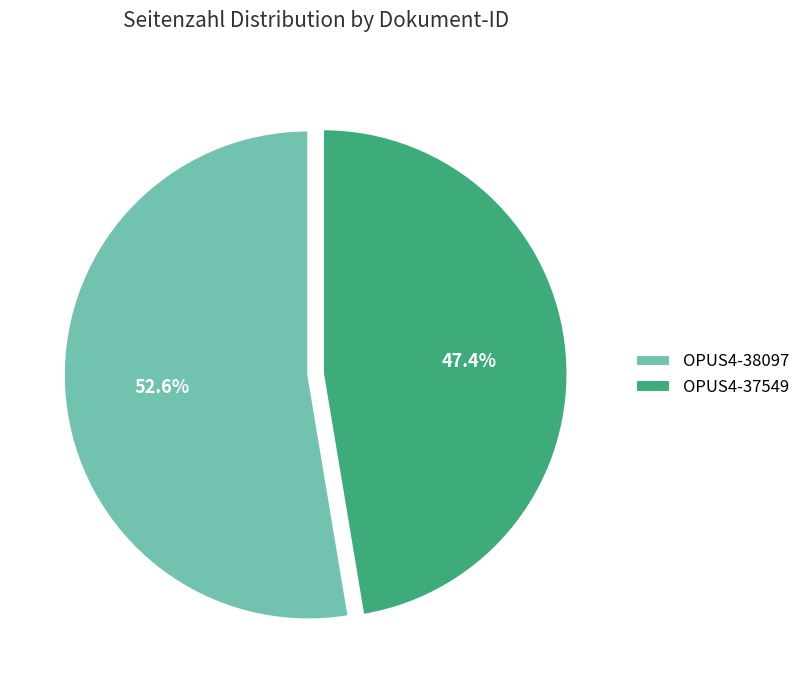

Between OPUS4-38097 and OPUS4-37549, which is larger?

OPUS4-38097